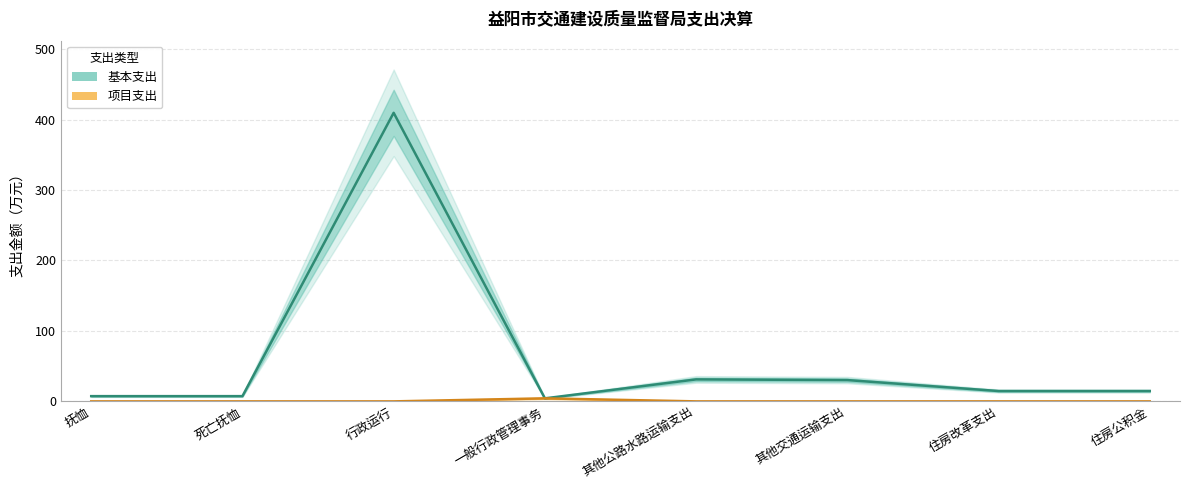

List the series in order of their peak value, highest first.

基本支出, 项目支出